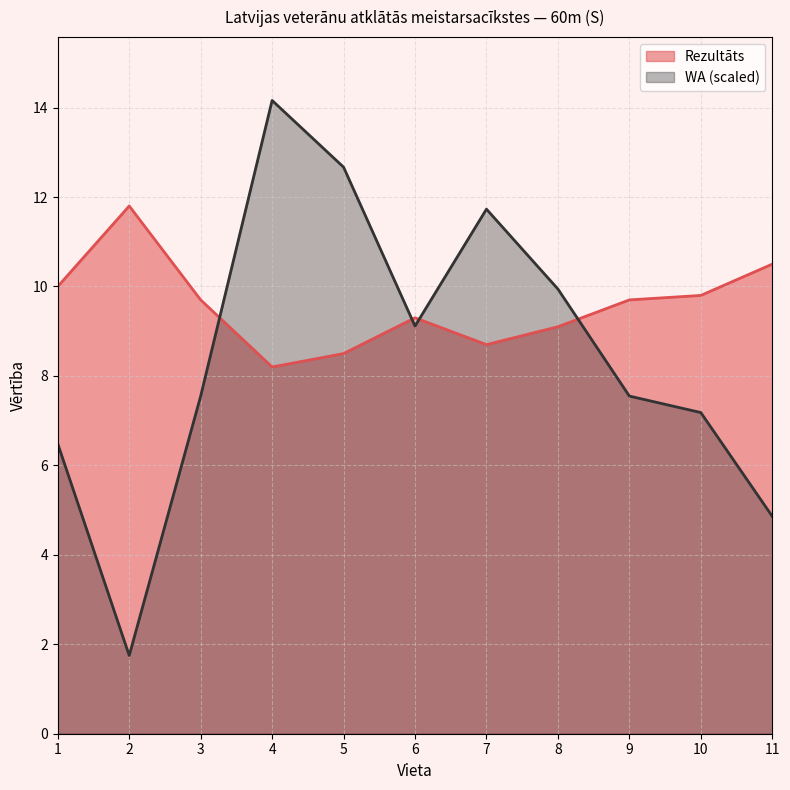

What is the value of the Rezultāts point at the 7th from the left?

8.7